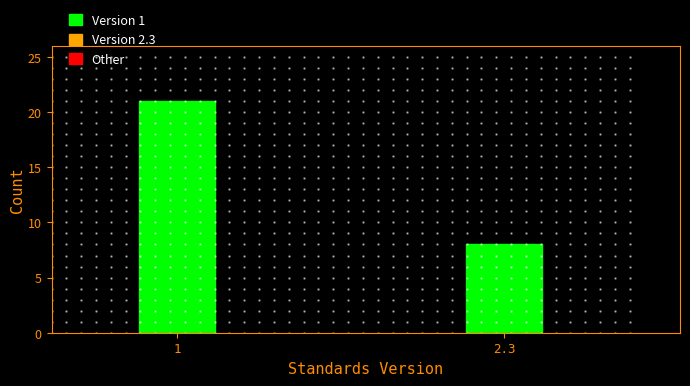

Reading left to right, extract all data points from this chart.

1=21	2.3=8